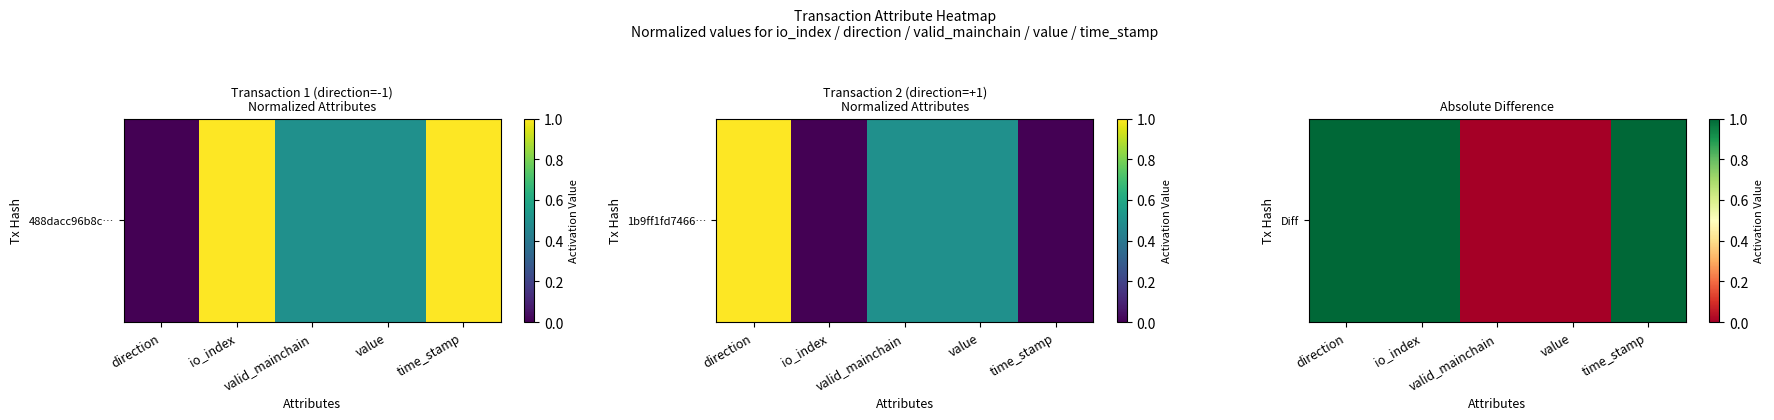

Count the values in the range 0 to 1.

5